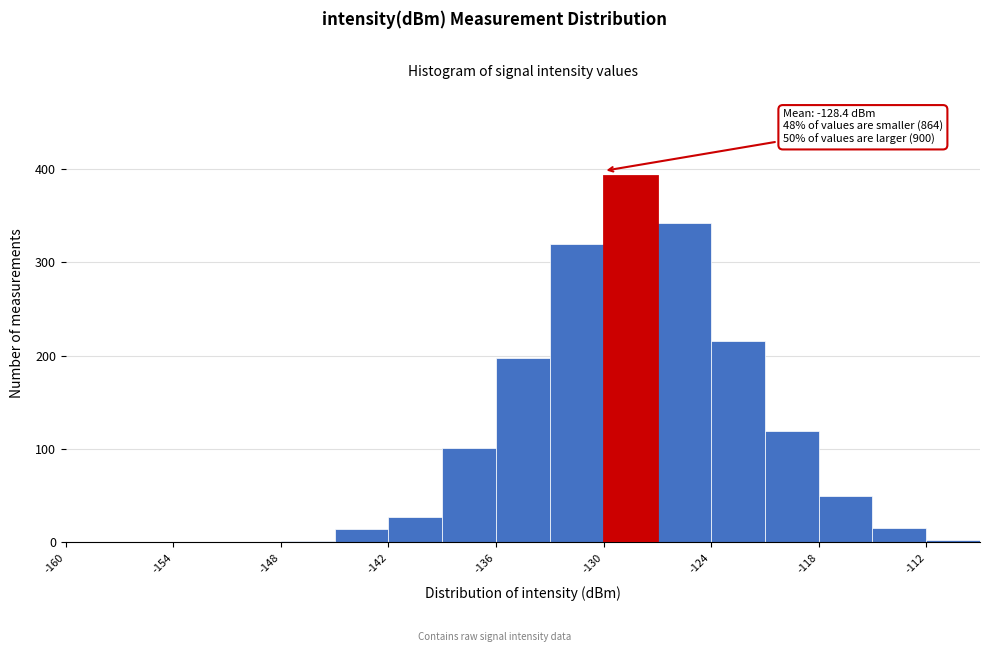

Around what value on the x-axis is the tallest bar? Give the approximate position of its centre, as read against the axis.

-128